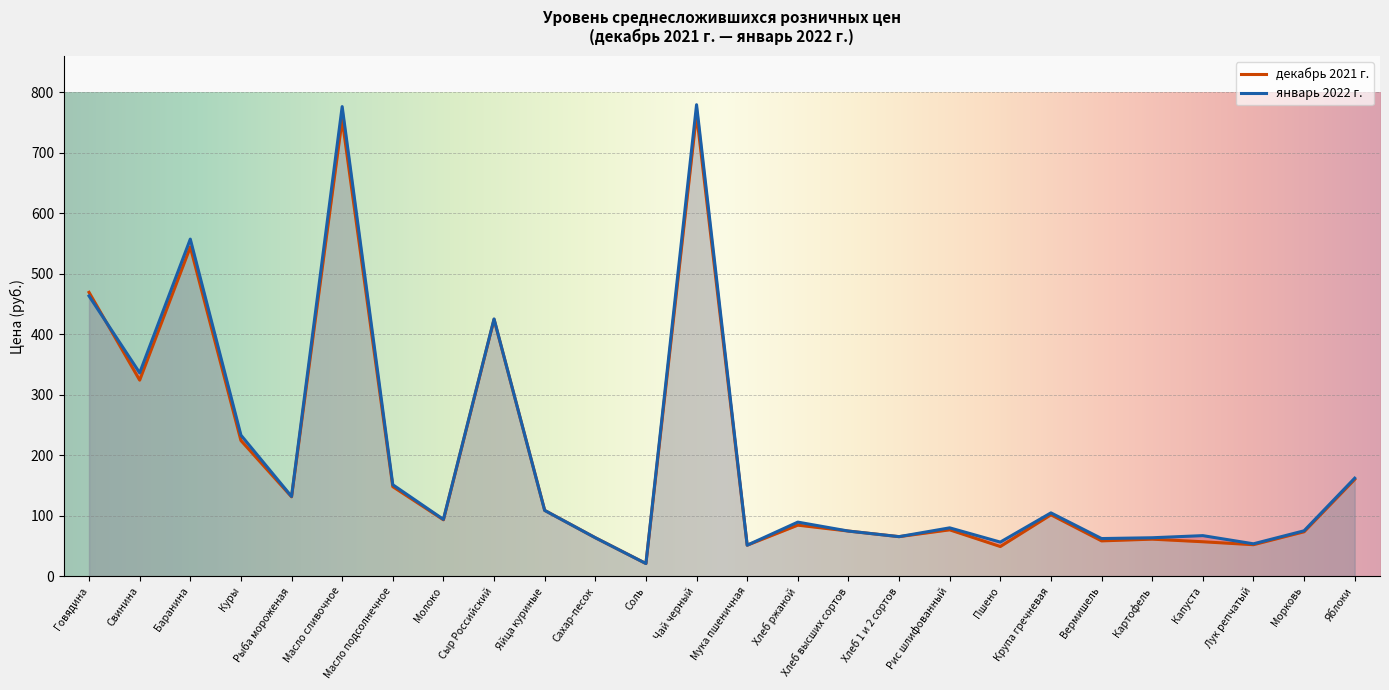

How many lines are shown in the chart?

2